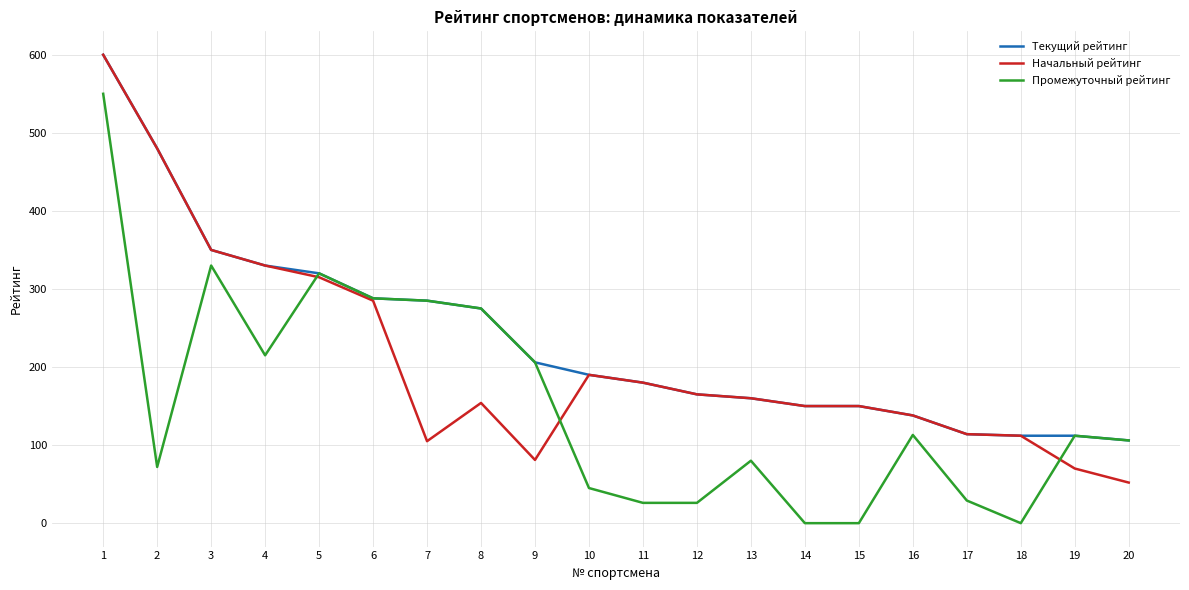

At which category does Начальный рейтинг reach its first local peak?

8